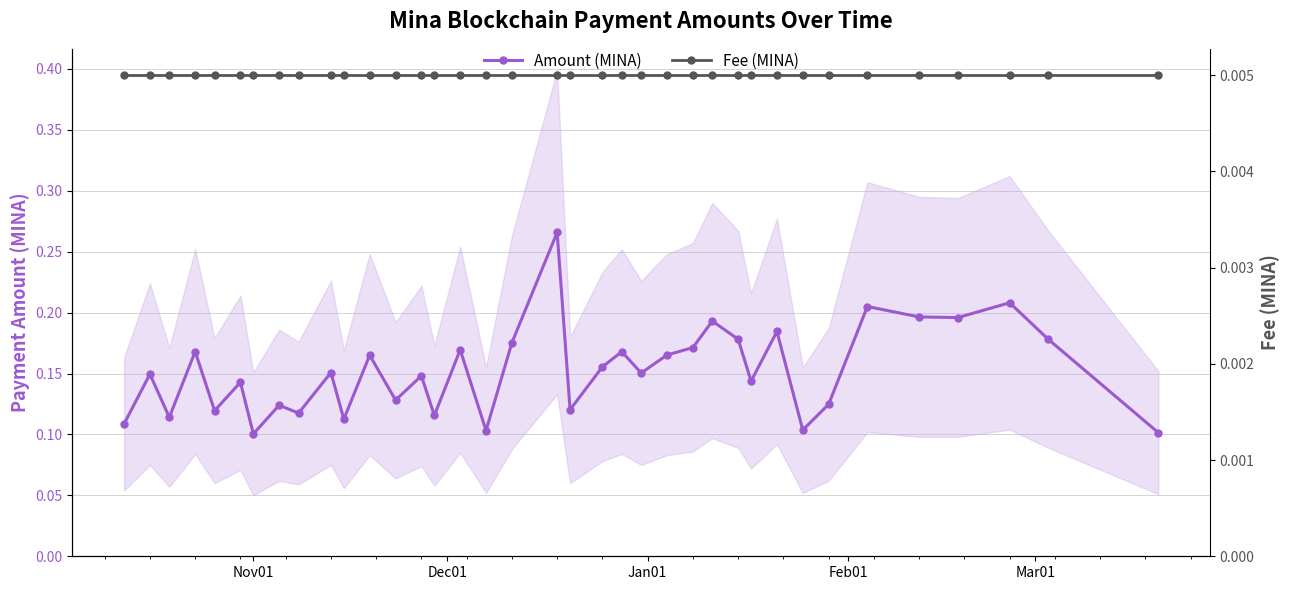

True or false: Fee (MINA) and Amount (MINA) cross at least once.

False